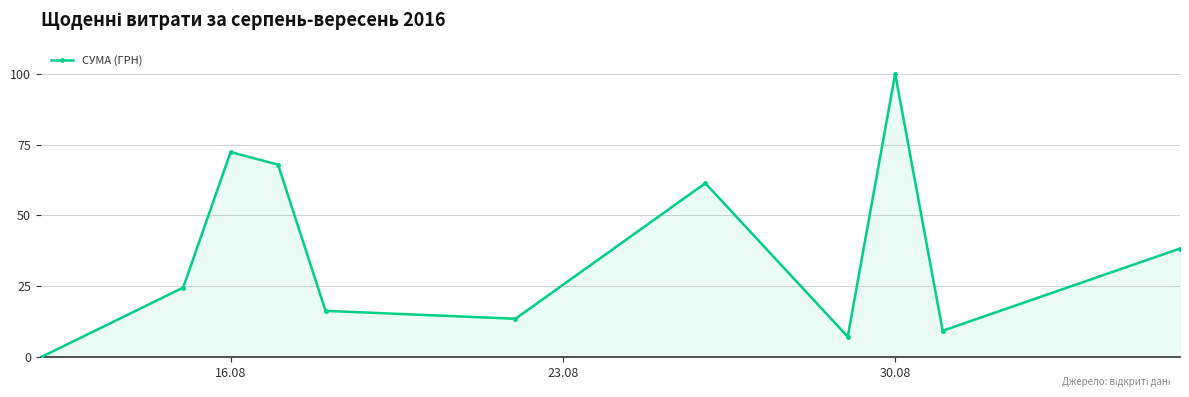

What is the greatest value displayed?

100.0